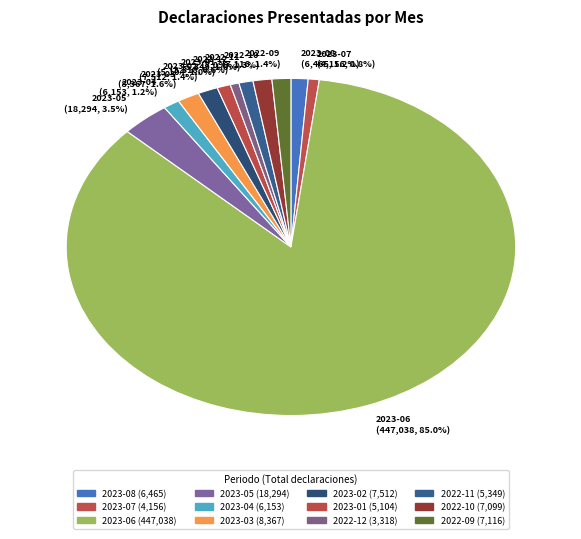

Which has a higher value, 2023-05 or 2023-08?

2023-05